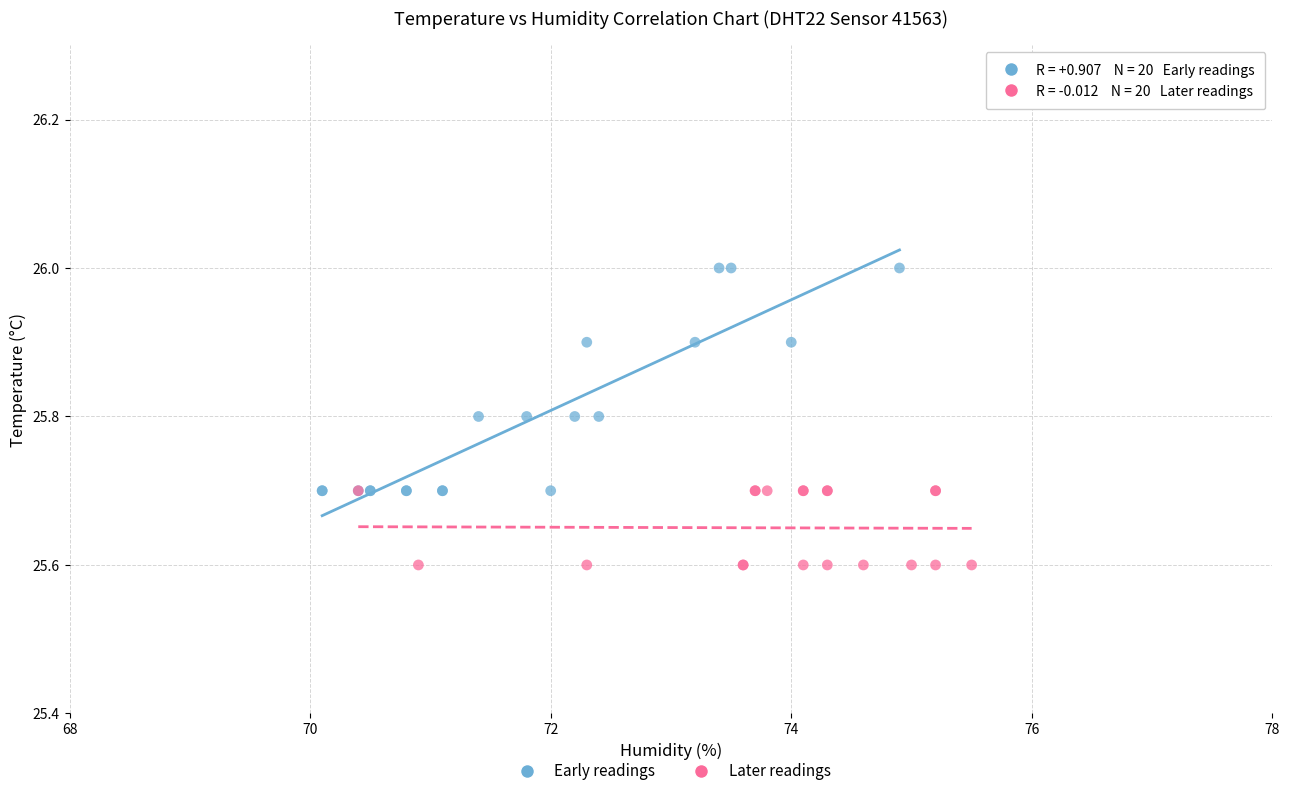

Which series reaches the maximum Y coordinate?

Early readings